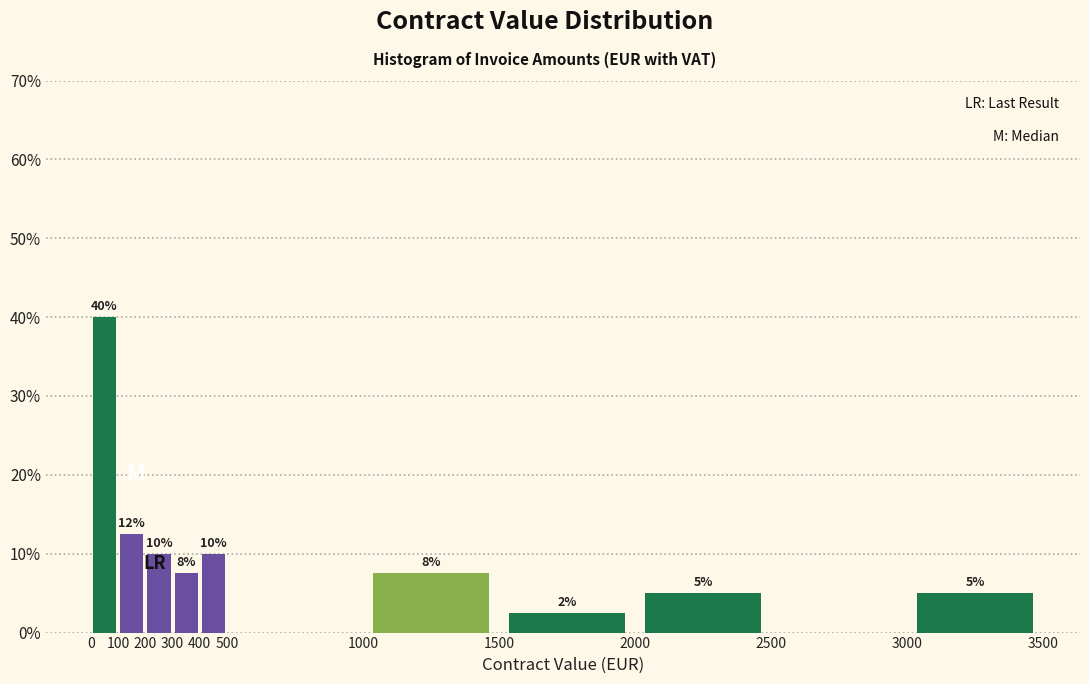

Which range on the x-axis has the tallest bar?

0 to 100